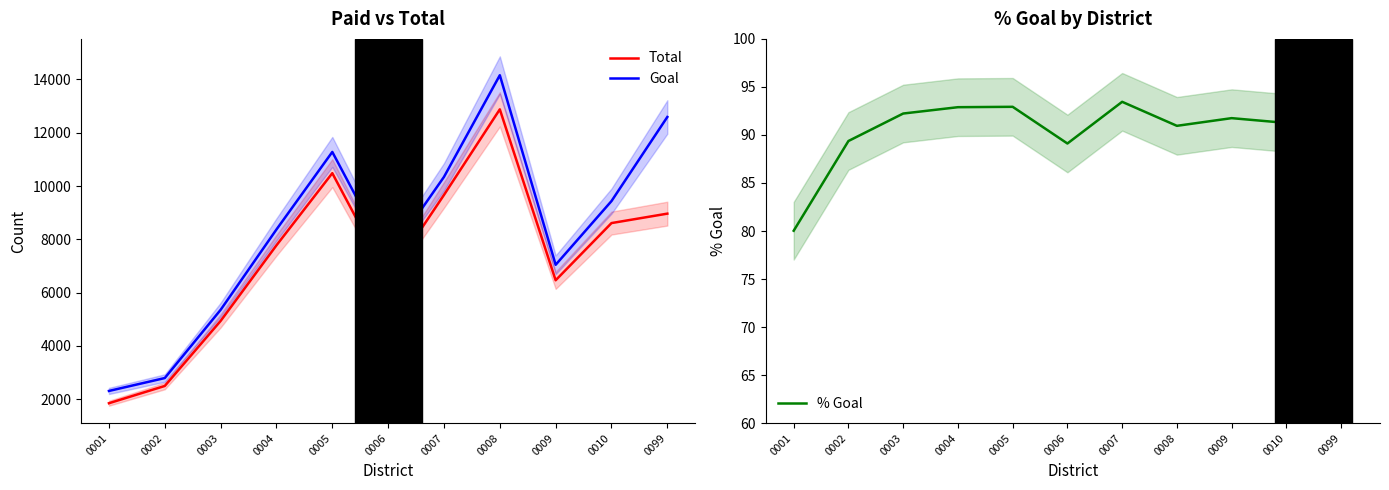

Is the value of Goal at 0009 greater than the value of % Goal at 0001?

Yes